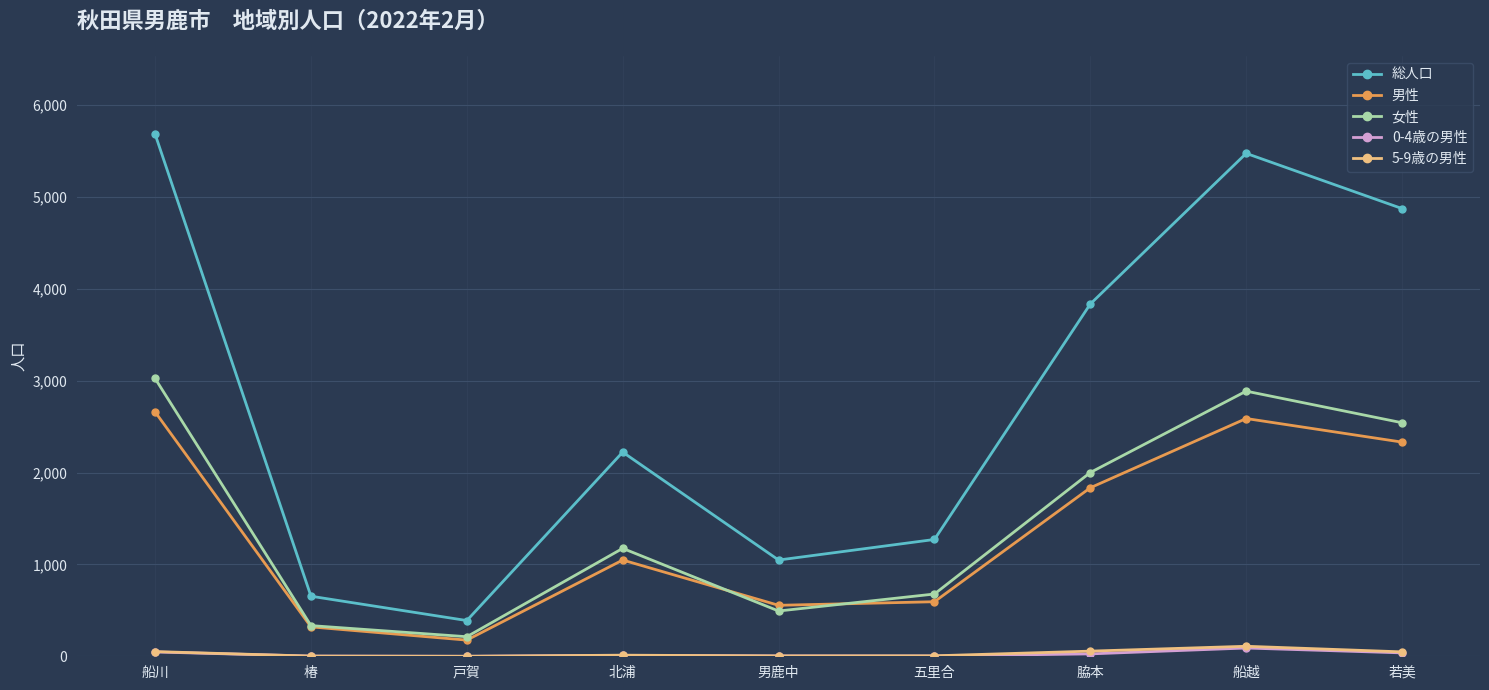

True or false: 5-9歳の男性 and 総人口 intersect in this chart.

False